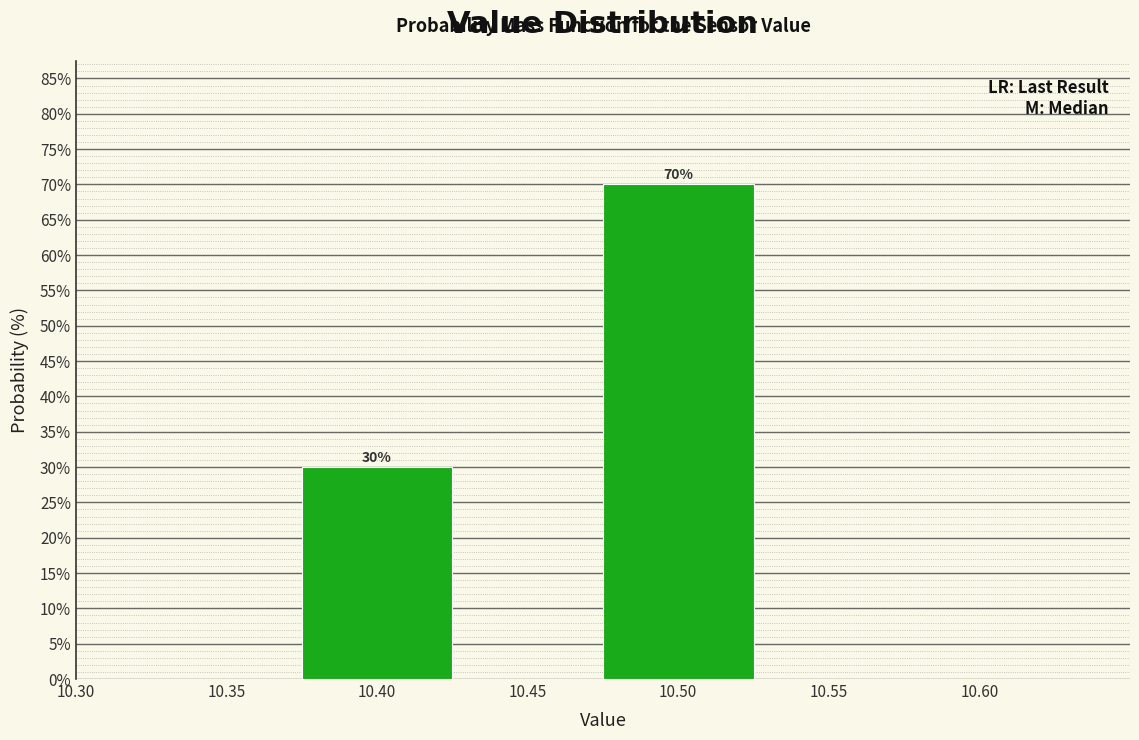

Reading left to right, extract all data points from this chart.

10.40=30	10.50=70